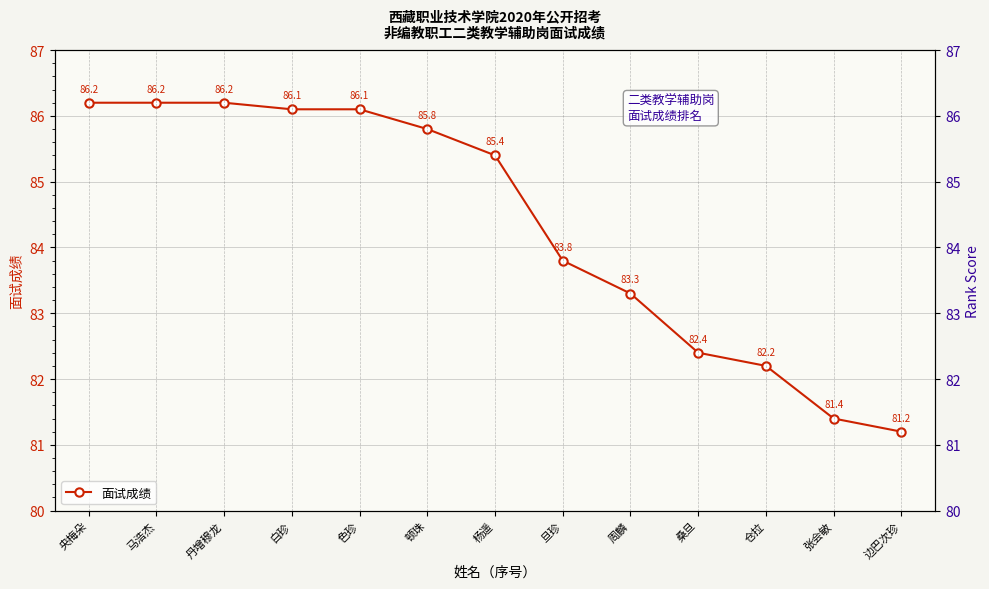

Which label corresponds to the largest value in the chart?

央梅朵